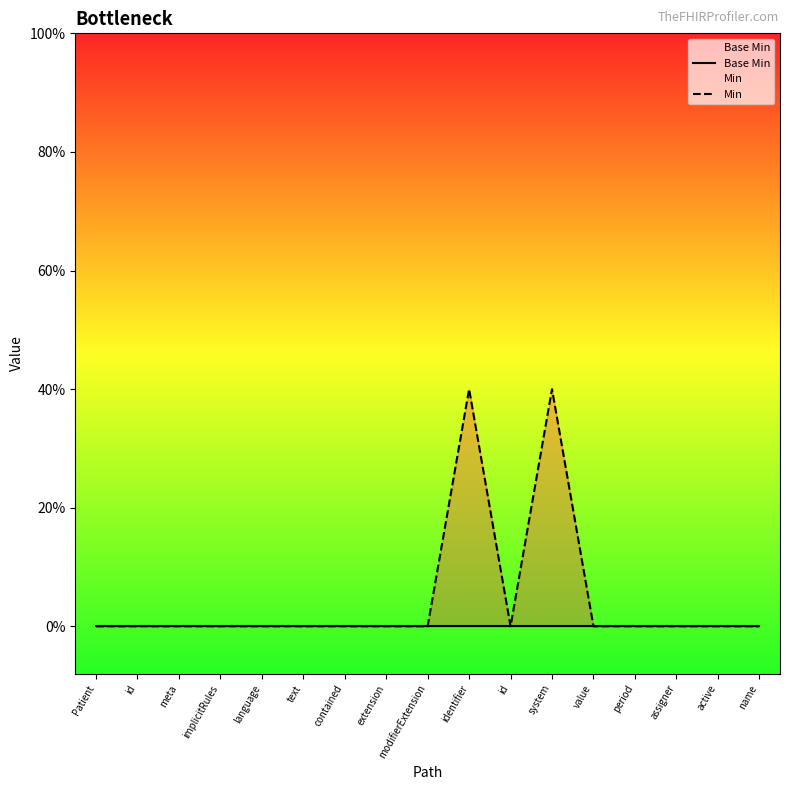

Reading left to right, extract all data points from this chart.

Base Min: 0	0	0	0	0	0	0	0	0	0	0	0	0	0	0	0	0
Min: 0	0	0	0	0	0	0	0	0	1	0	1	0	0	0	0	0